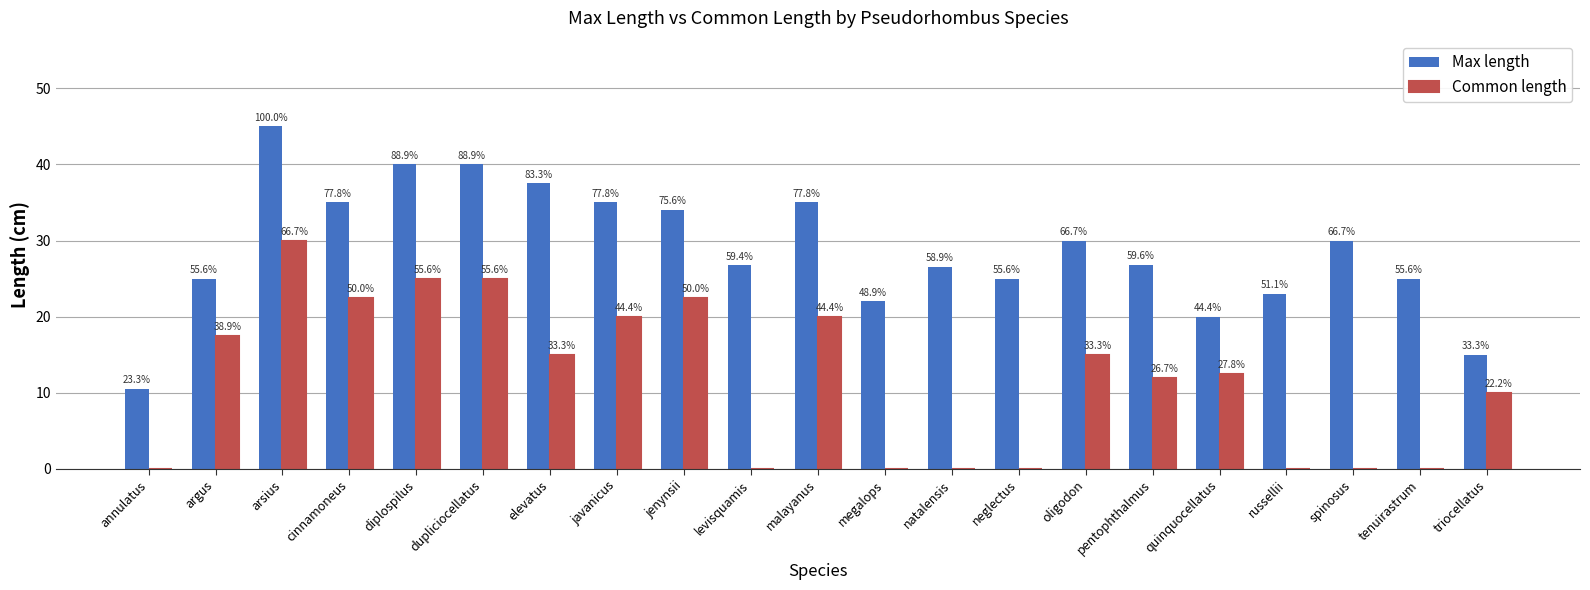

Does the chart contain stacked bars?

No